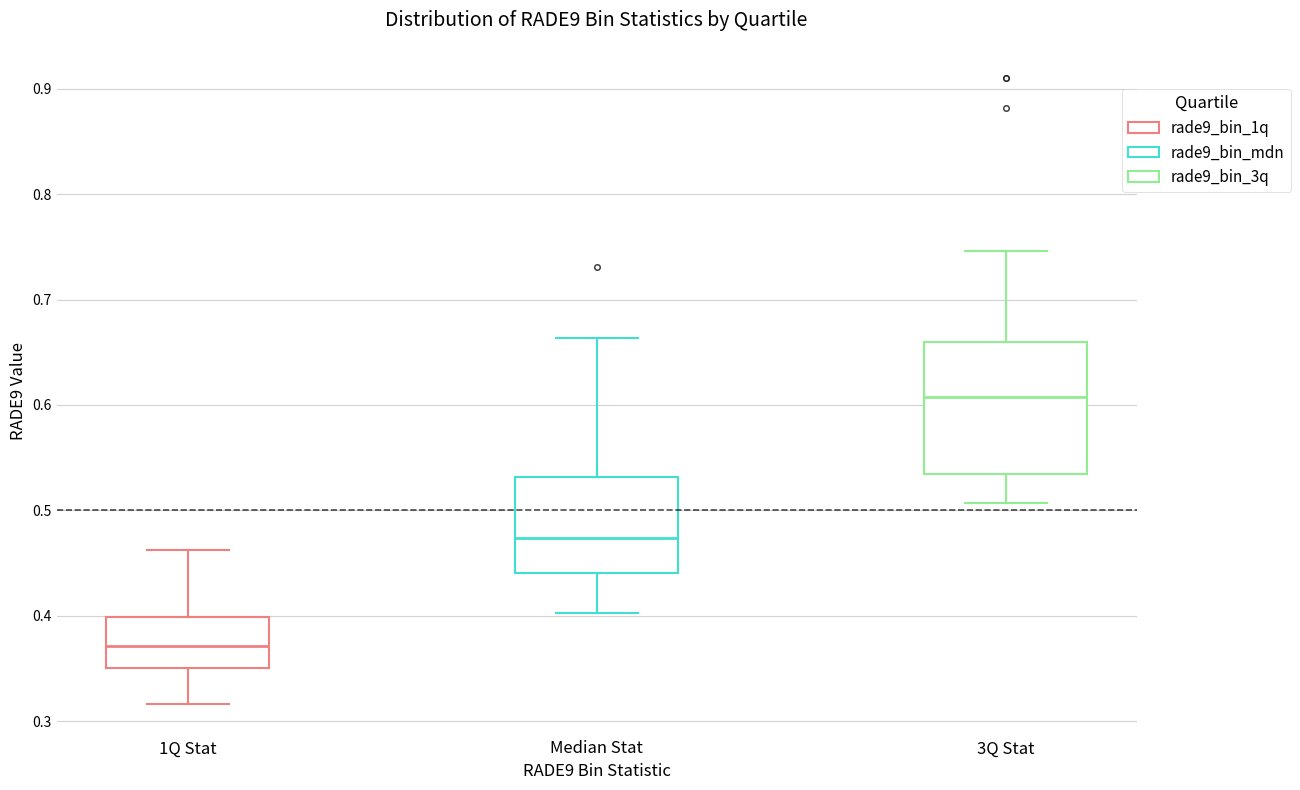

Which box is the tallest, from its lower edge to its upper edge?

3Q Stat